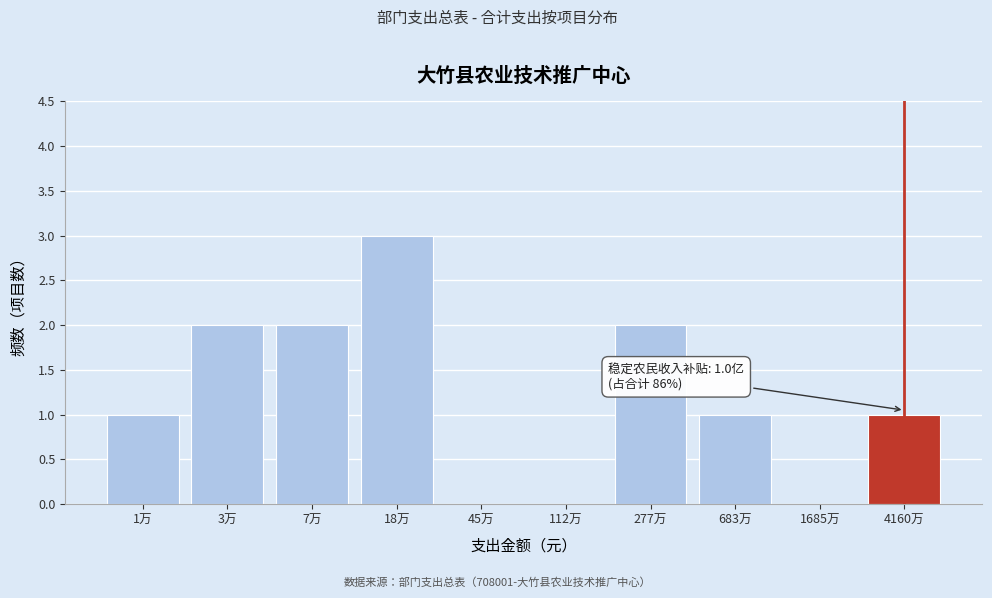

Reading left to right, extract all data points from this chart.

1万=1	3万=2	7万=2	18万=3	45万=0	112万=0	277万=2	683万=1	1685万=0	4160万=1